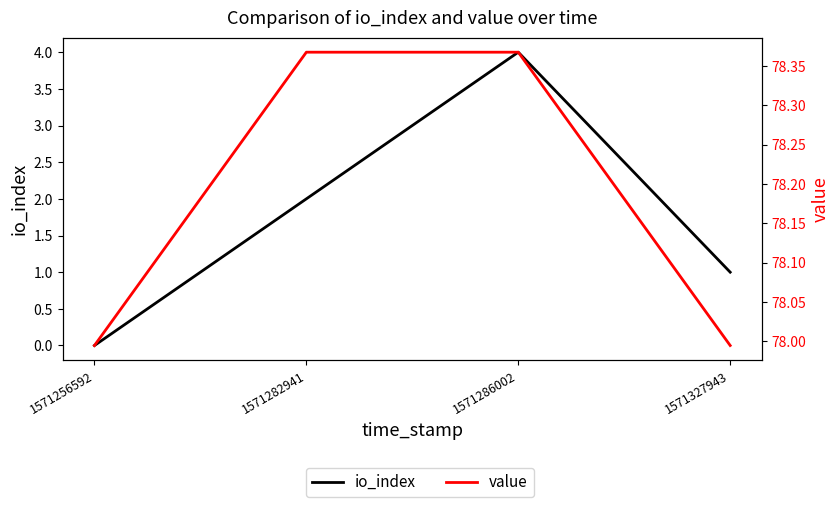

What is the average value of the value series?

78.2